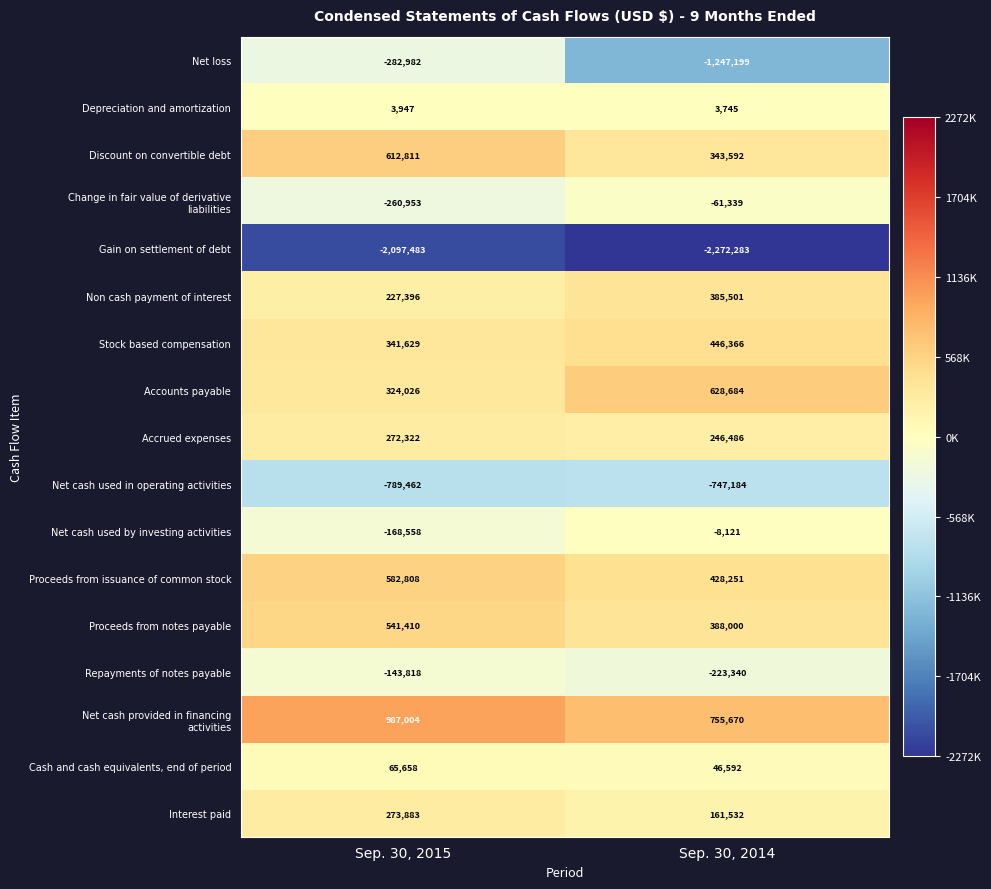

What is the sum of all Gain on settlement of debt values?

-4369766